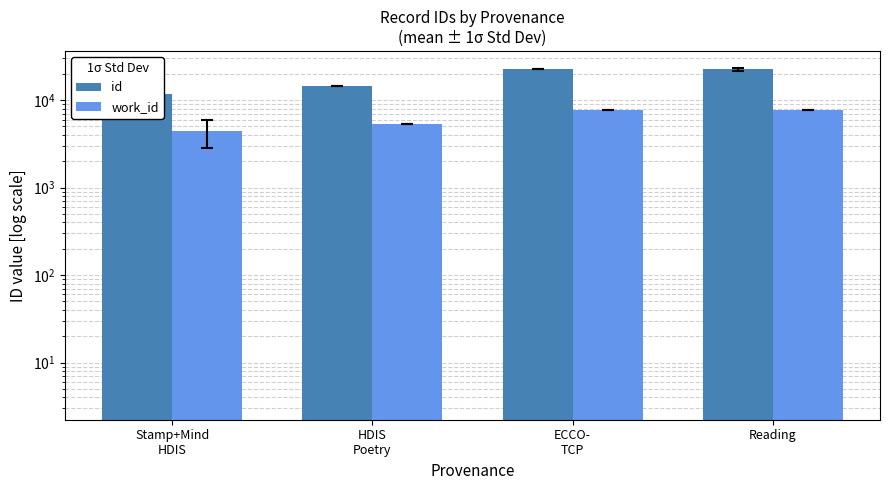

Rank the series by their average value, from highest to lowest.

id, work_id